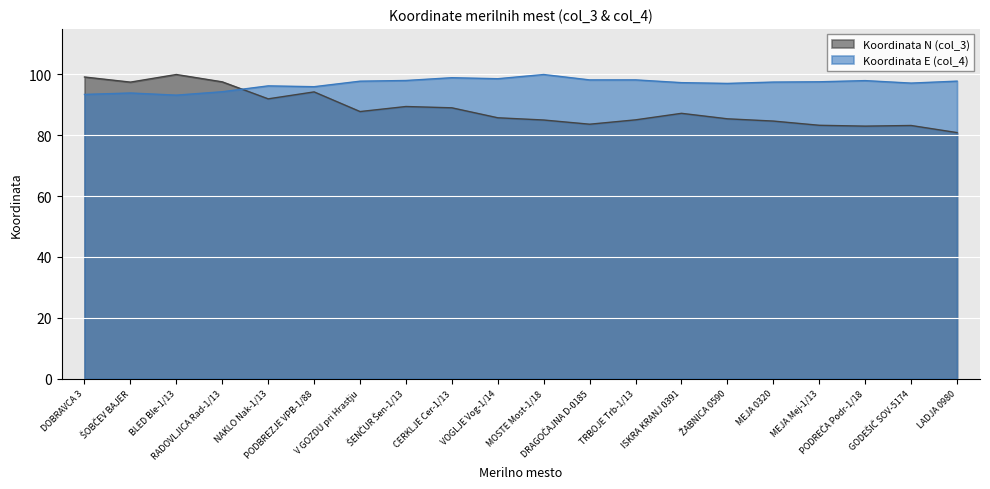

Between which two adjacent categories do Koordinata N (col_3) and Koordinata E (col_4) first intersect?

RADOVLJICA Rad-1/13 and NAKLO Nak-1/13